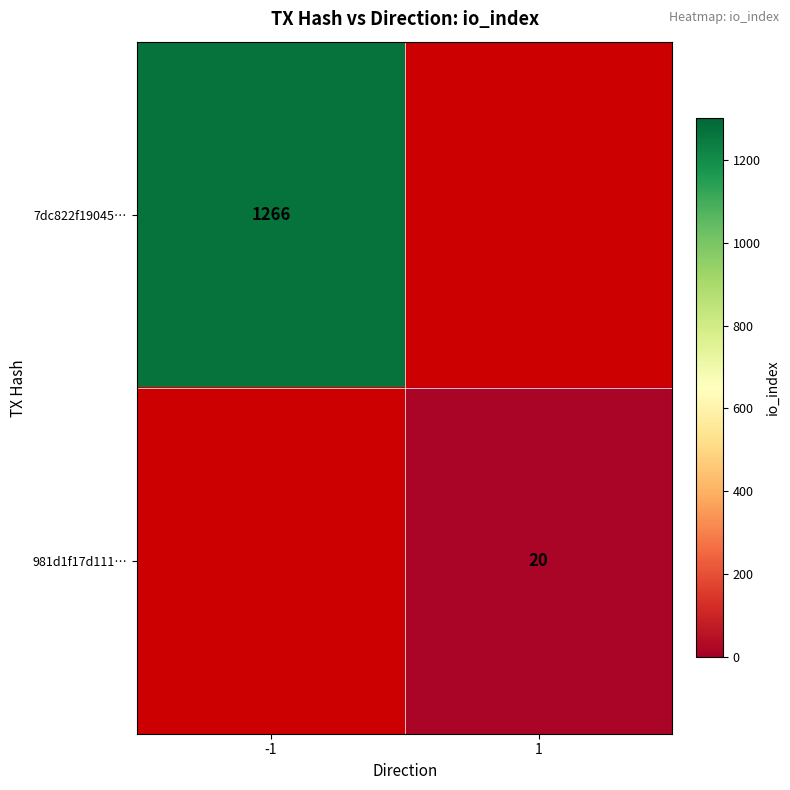

Which category has the lowest value across all series?

1